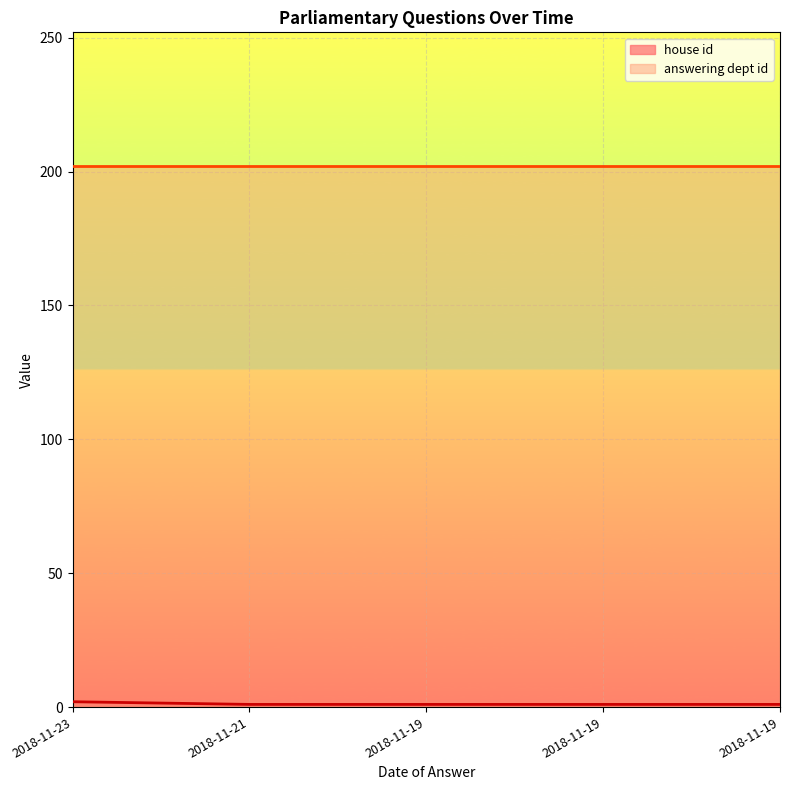

What is the approximate value at 2018-11-19?

1